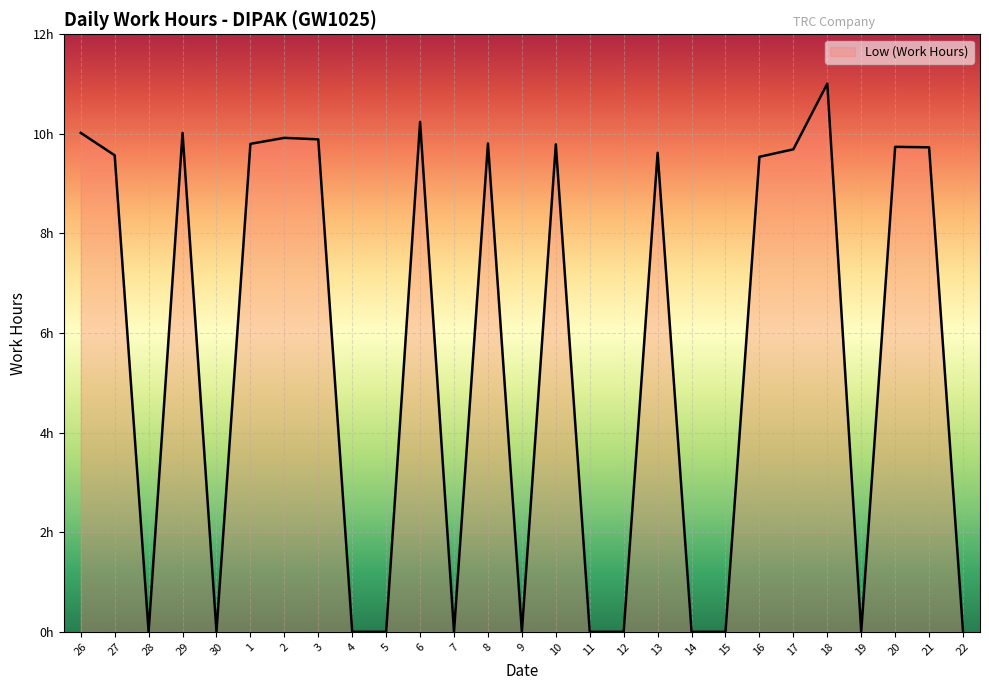

Where is the first local minimum?

28